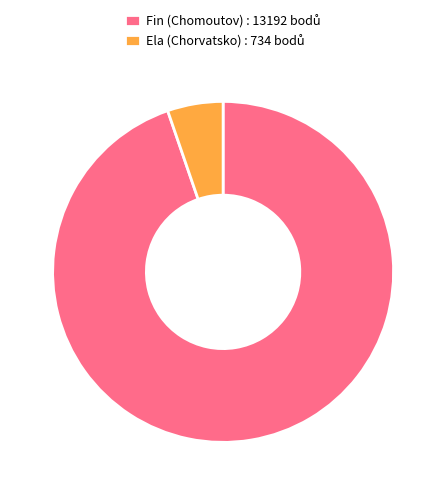

Is there any slice that represents more than half of the pie?

Yes